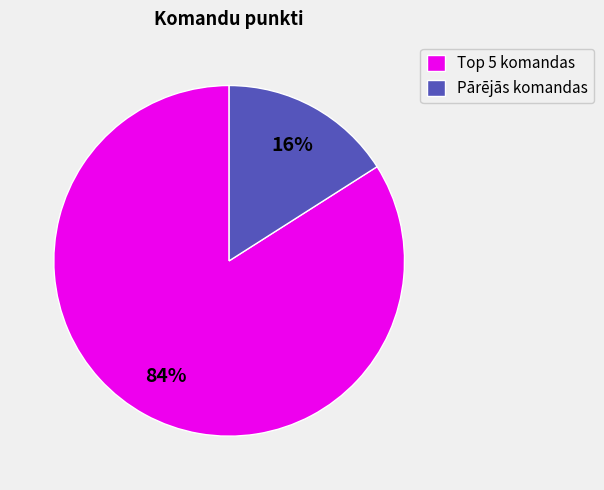

Does any single category account for the majority?

Yes